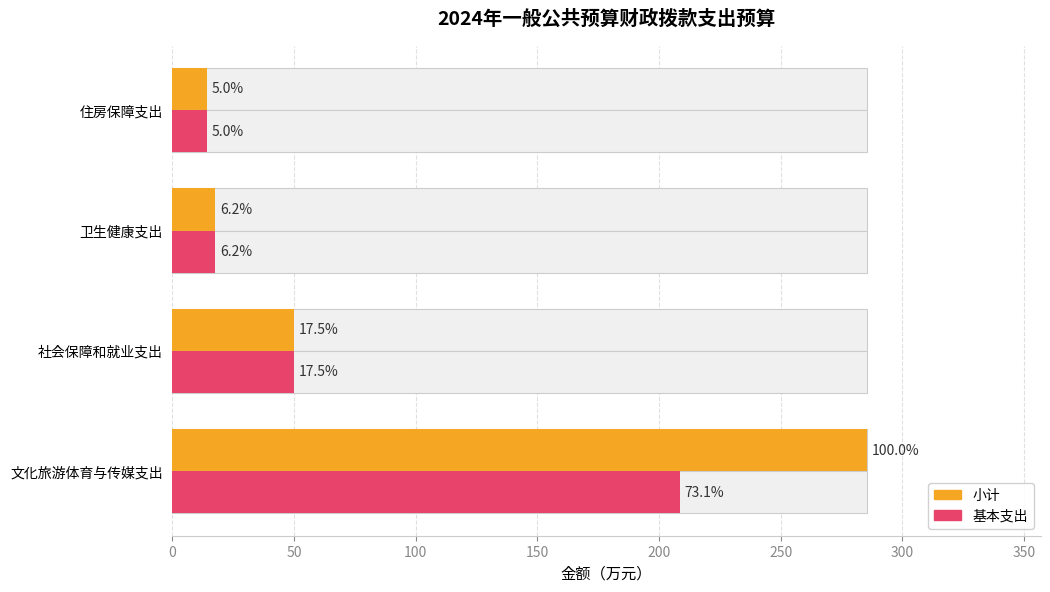

Reading left to right, what are all the values shown in this chart?

小计: 285.4	49.8	17.6	14.3
基本支出: 208.5	49.8	17.6	14.3